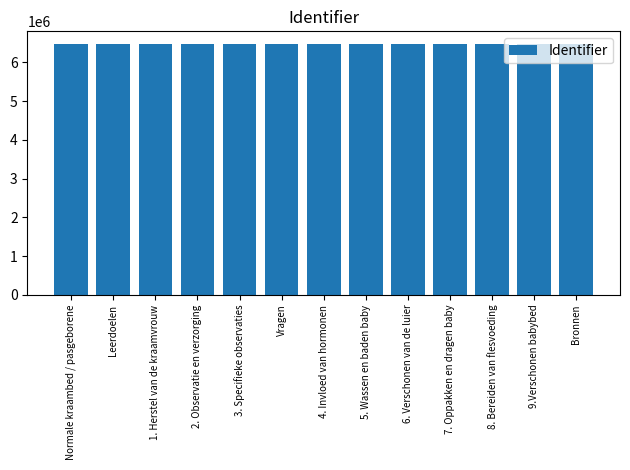

Approximately how many times larger is the value at 3. Specifieke observaties compared to 9.Verschonen babybed?

1.0